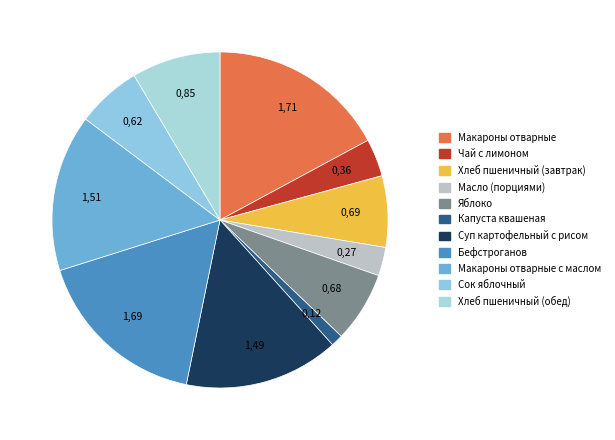

What percentage do Масло (порциями) and Хлеб пшеничный (обед) together represent?

11.3%